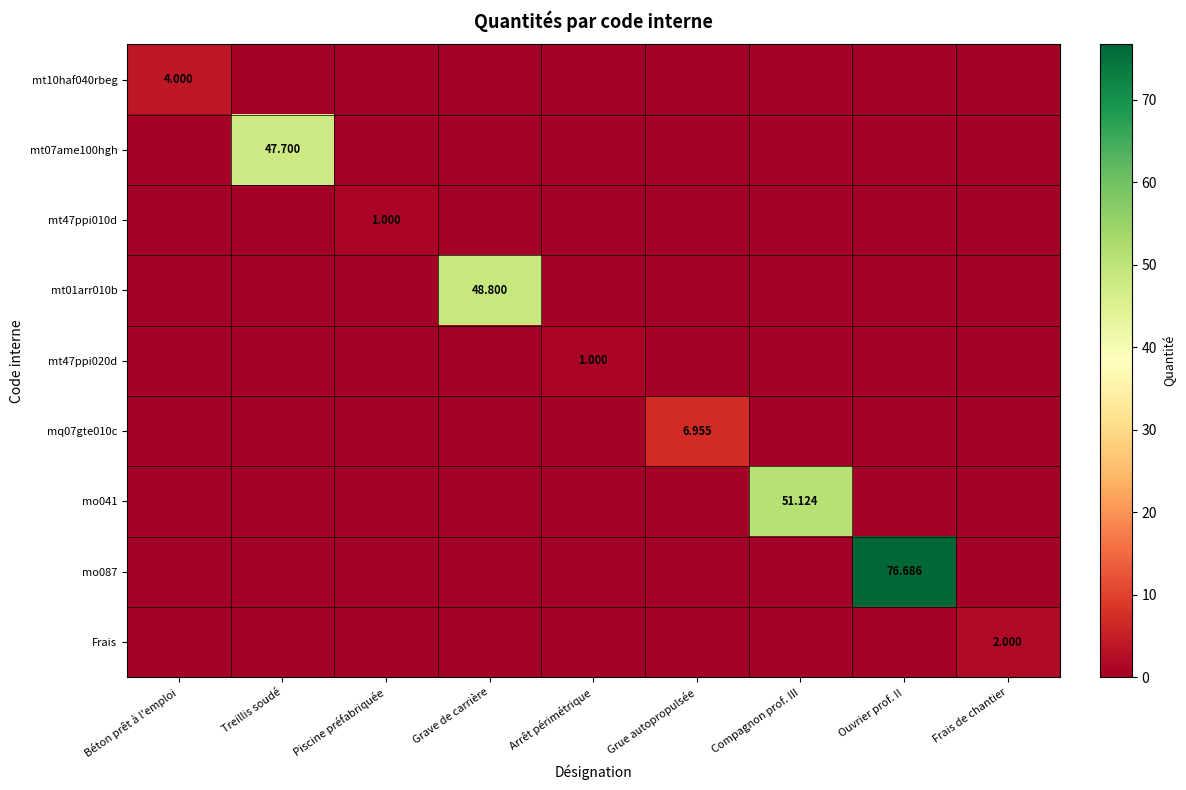

What is the difference between the highest and lowest values at Piscine préfabriquée?

1.0